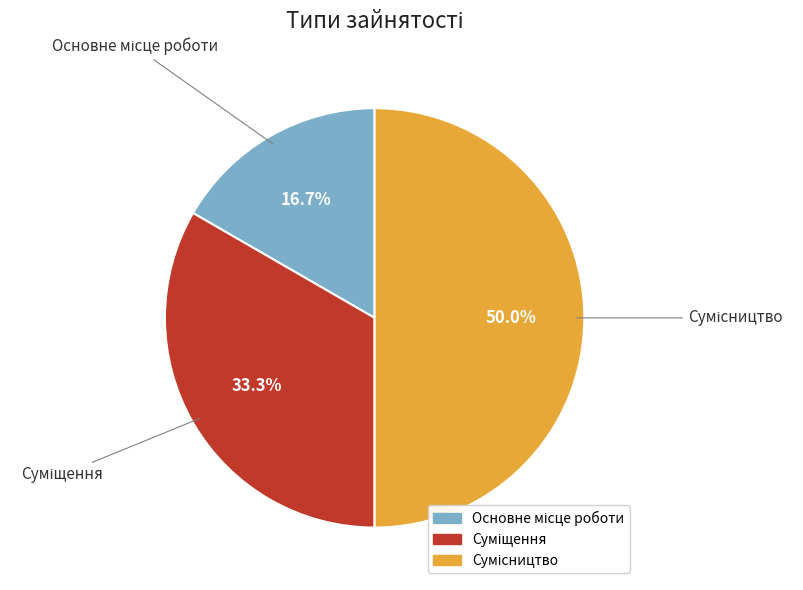

To the nearest percent, what portion does Суміщення represent?

33%